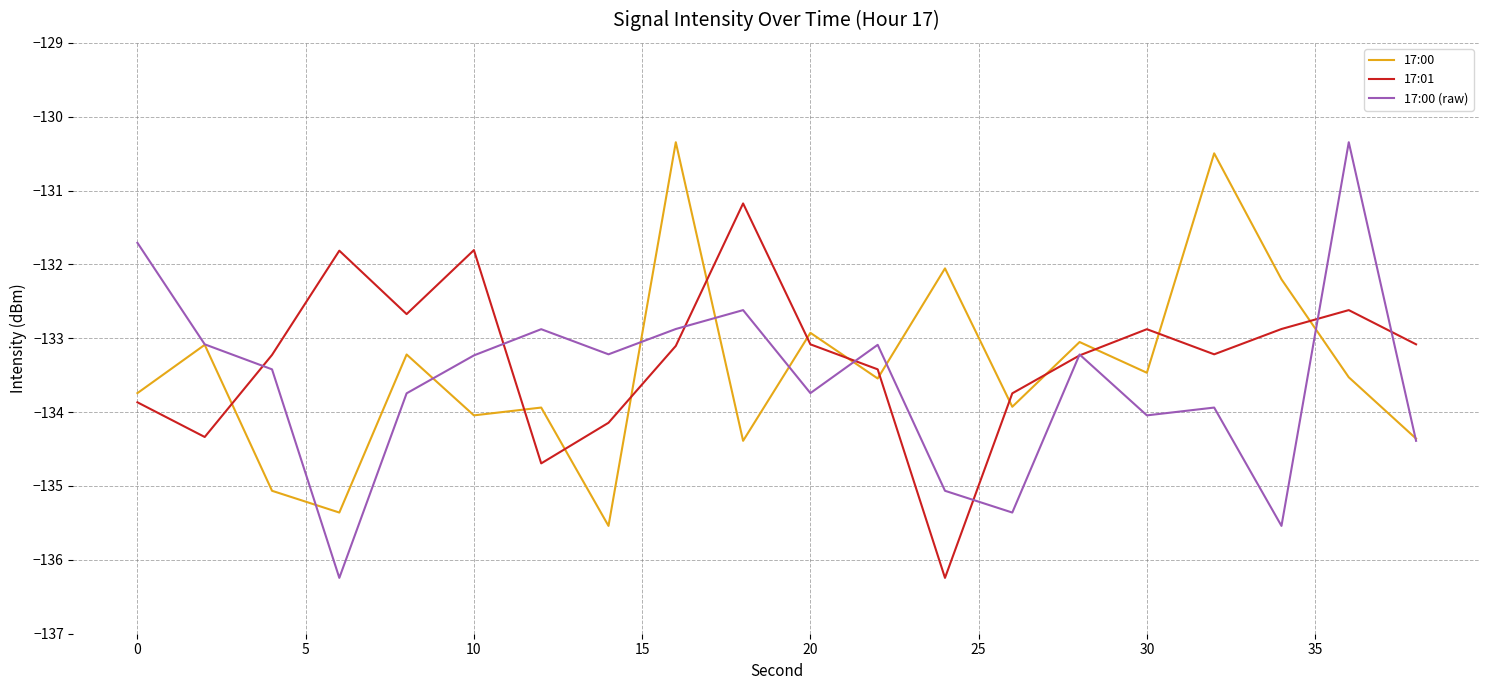

How many lines are shown in the chart?

3